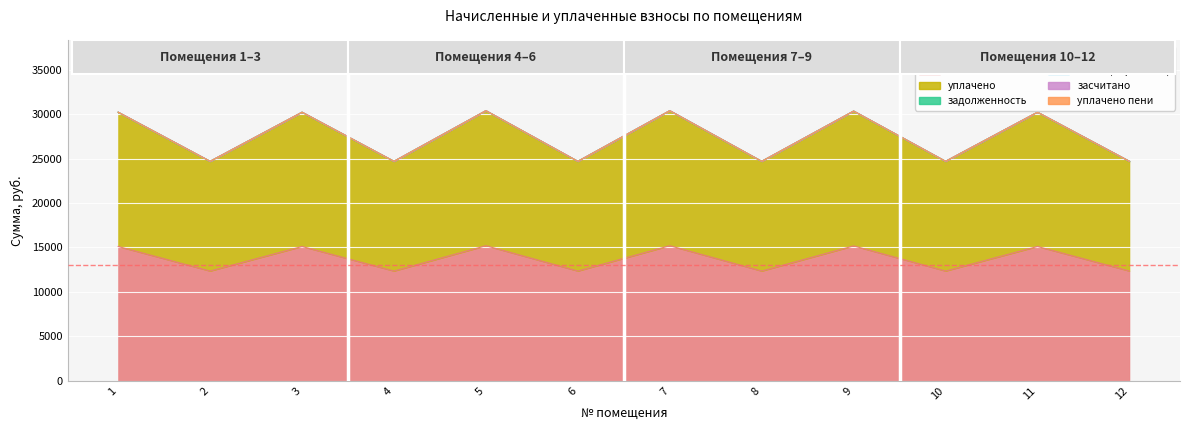

Rank the categories by засчитано value from lowest to highest.

1, 2, 3, 4, 5, 6, 7, 8, 9, 10, 11, 12